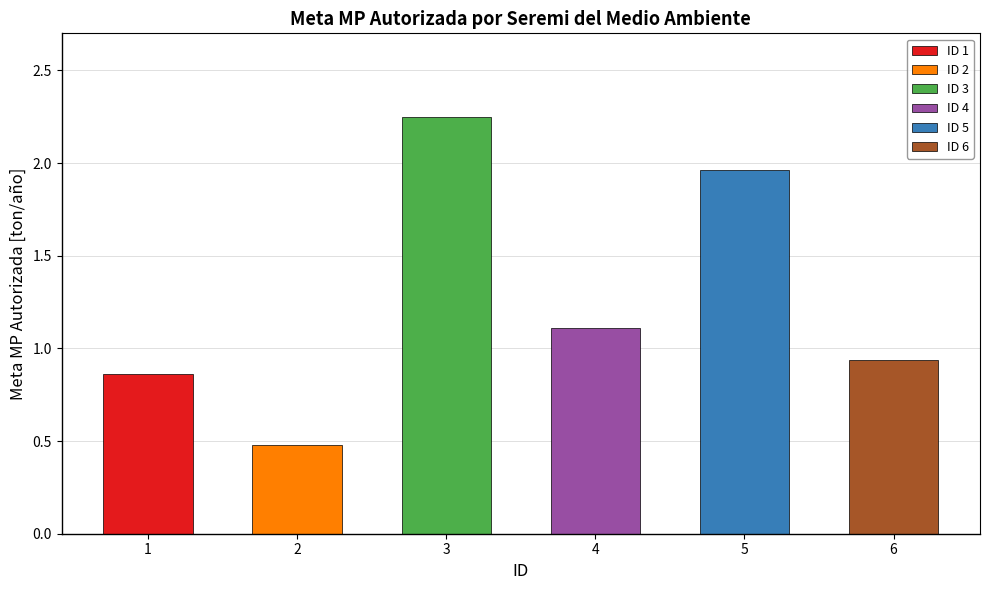

Reading right to left, what are all the values shown in this chart?

6=0.9	5=2.0	4=1.1	3=2.2	2=0.5	1=0.9